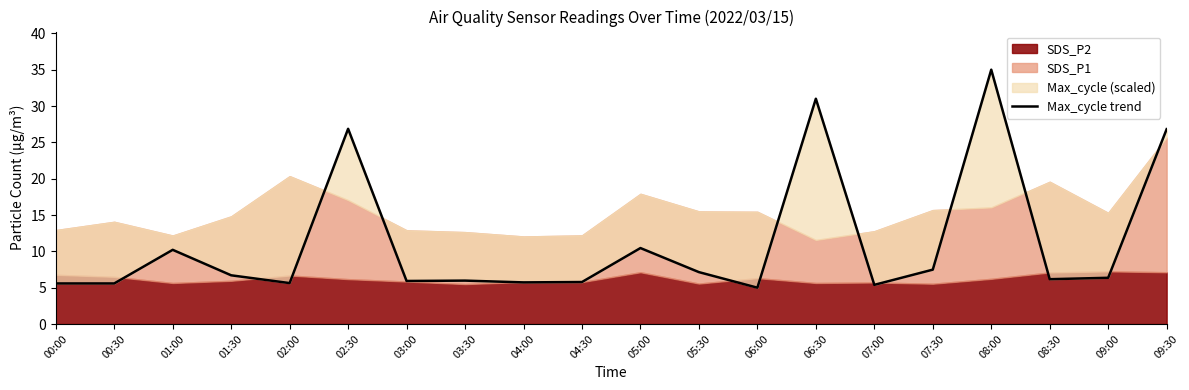

True or false: the data shows 5.9 at 03:00.

True